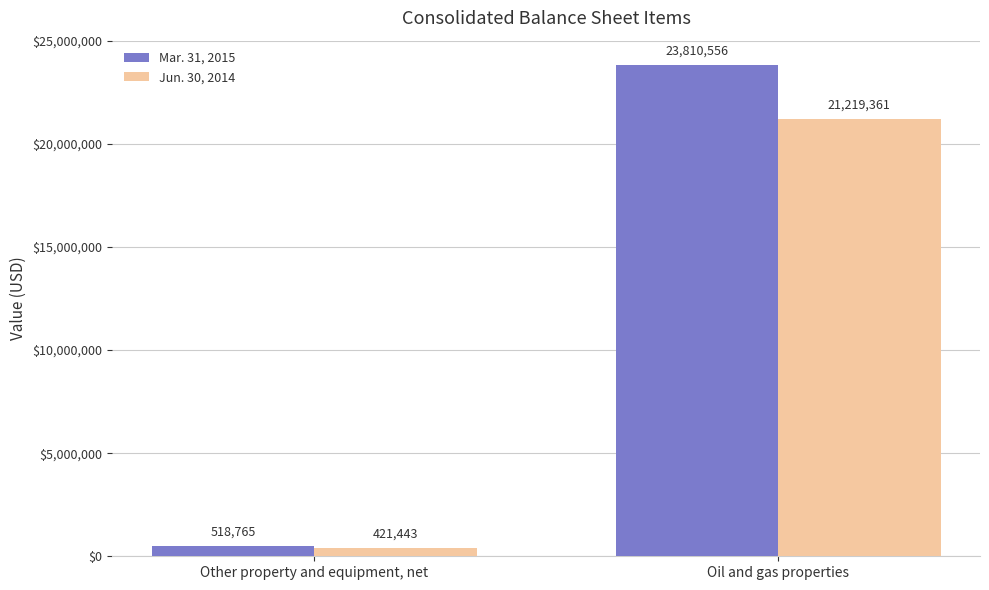

Reading left to right, transcribe all the data shown in this chart.

Mar. 31, 2015: 518765	23810556
Jun. 30, 2014: 421443	21219361